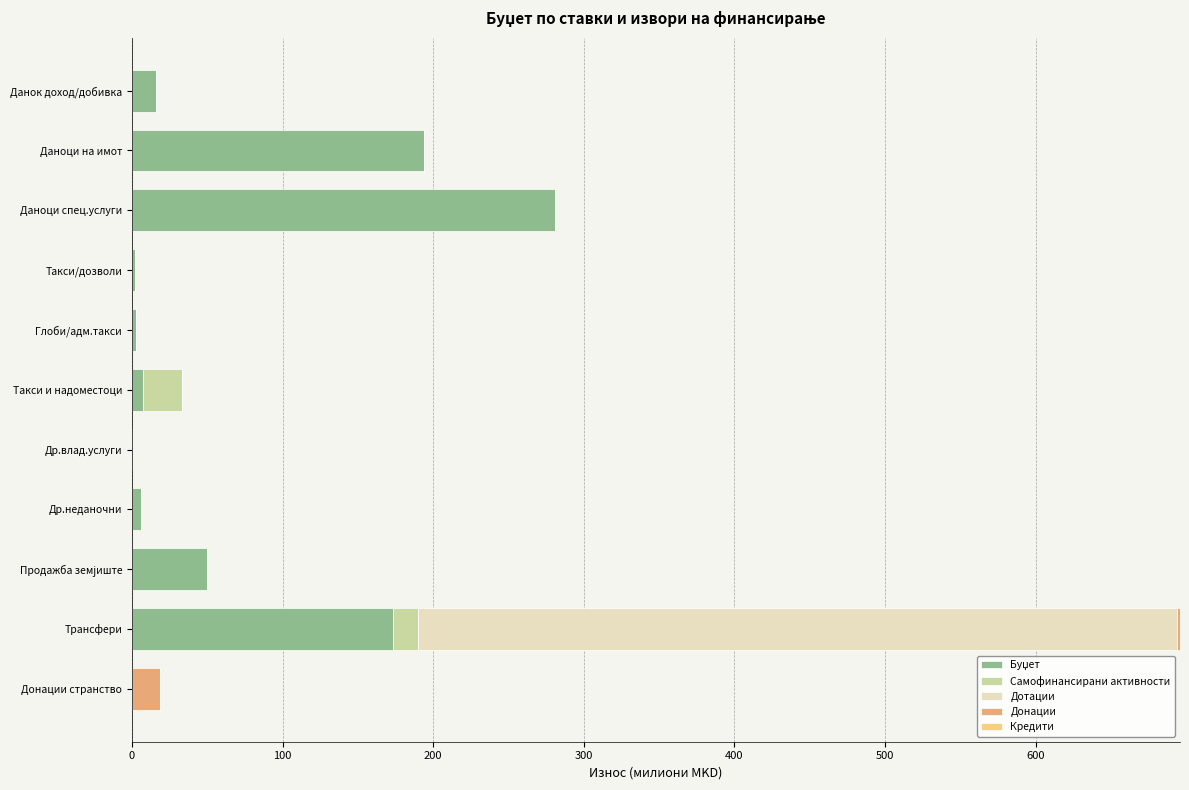

At which category is the sum across all series the highest?

Трансфери